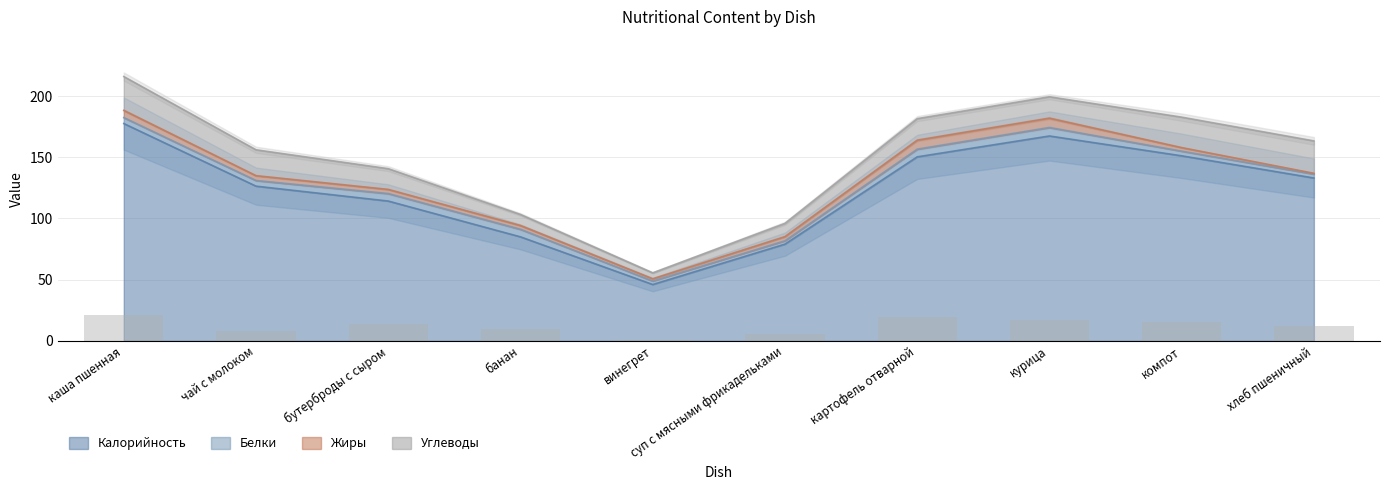

What is the label of the 4th bar from the left?

банан